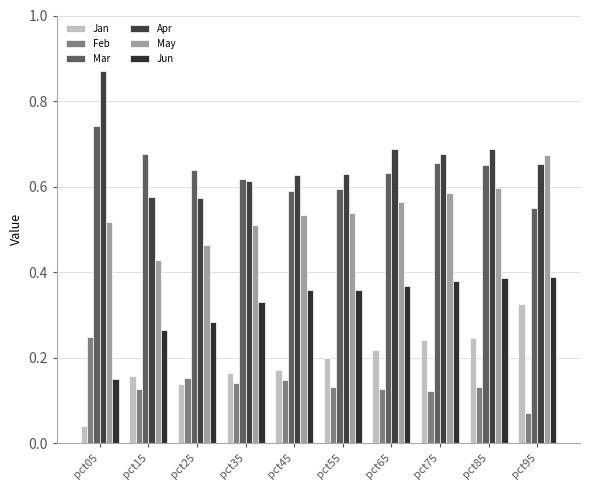

What is the difference between the second highest and minimum values in the Jun series?

0.2